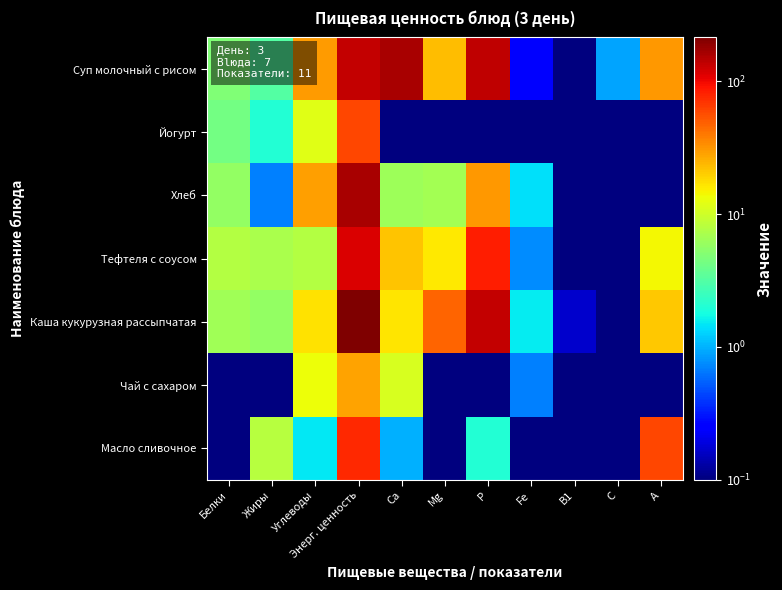

Rank the series at Энерг. ценность from highest to lowest value.

Каша кукурузная рассыпчатая, Хлеб, Суп молочный с рисом, Тефтеля с соусом, Масло сливочное, Йогурт, Чай с сахаром